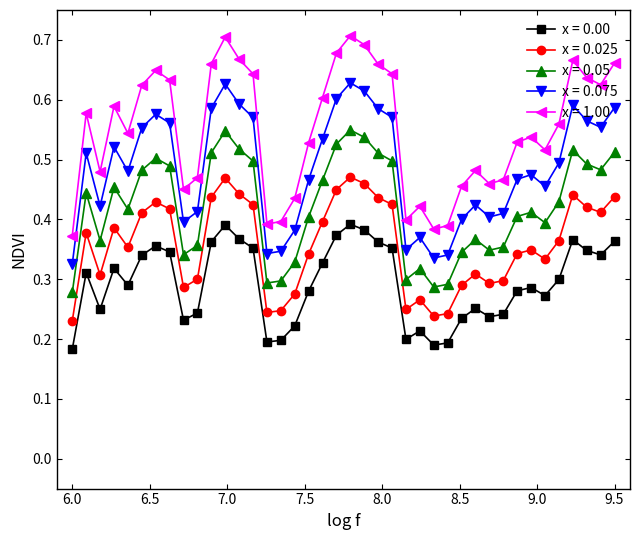

True or false: x = 0.00 has more than 0 interior local peaks.

True